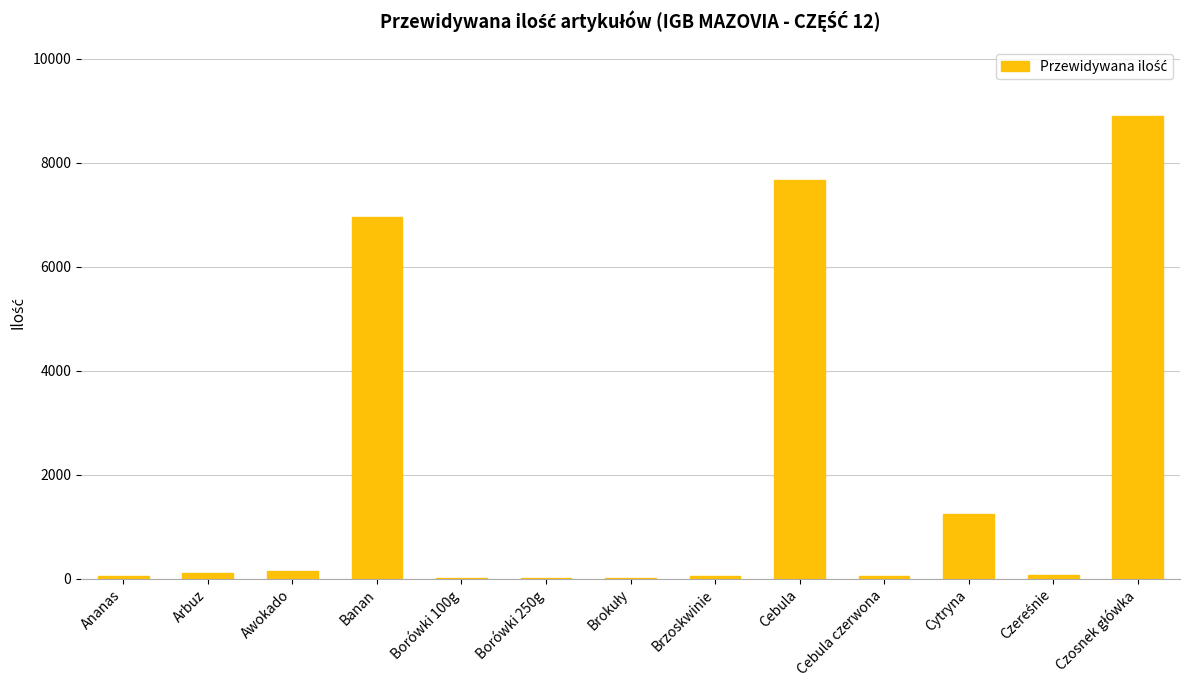

What is the greatest value displayed?

8891.0